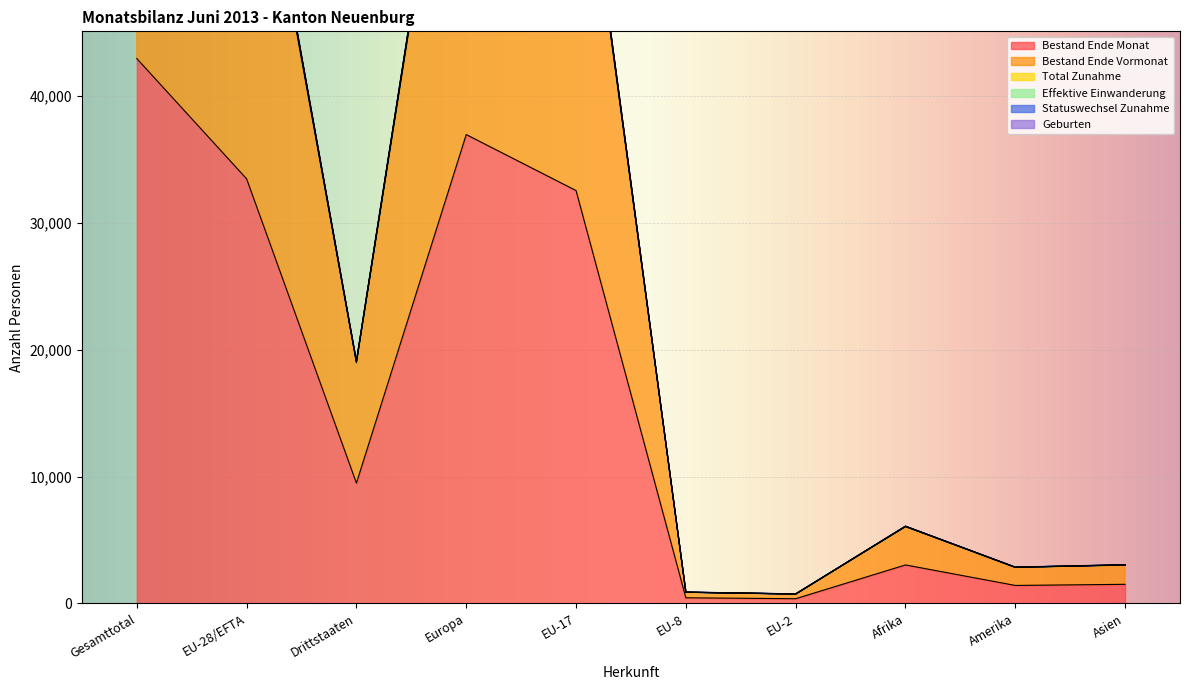

True or false: Bestand Ende Monat and Effektive Einwanderung intersect in this chart.

False